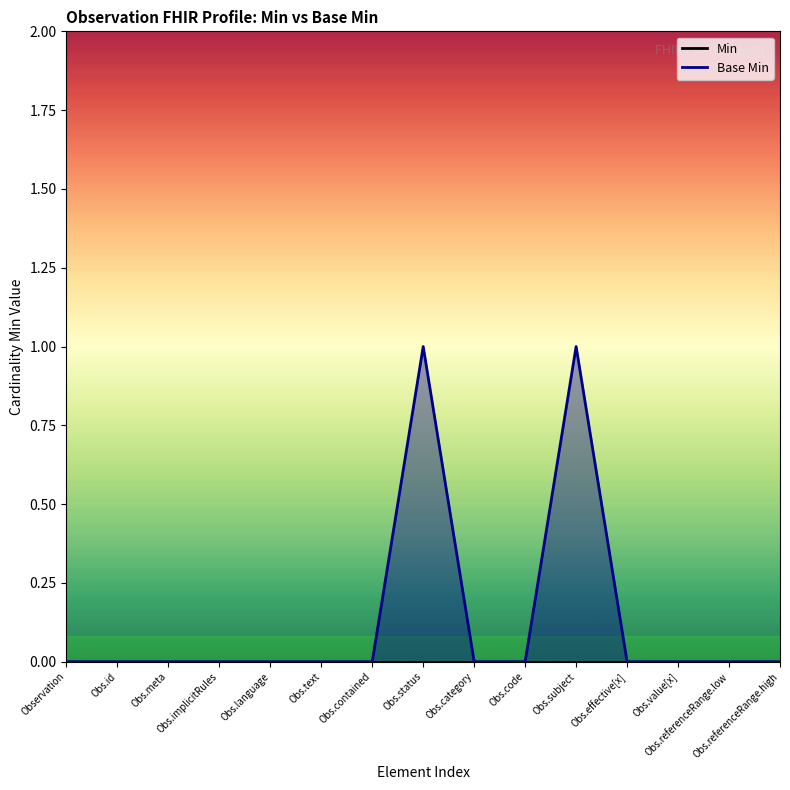

Which label corresponds to the smallest value in the chart?

Observation